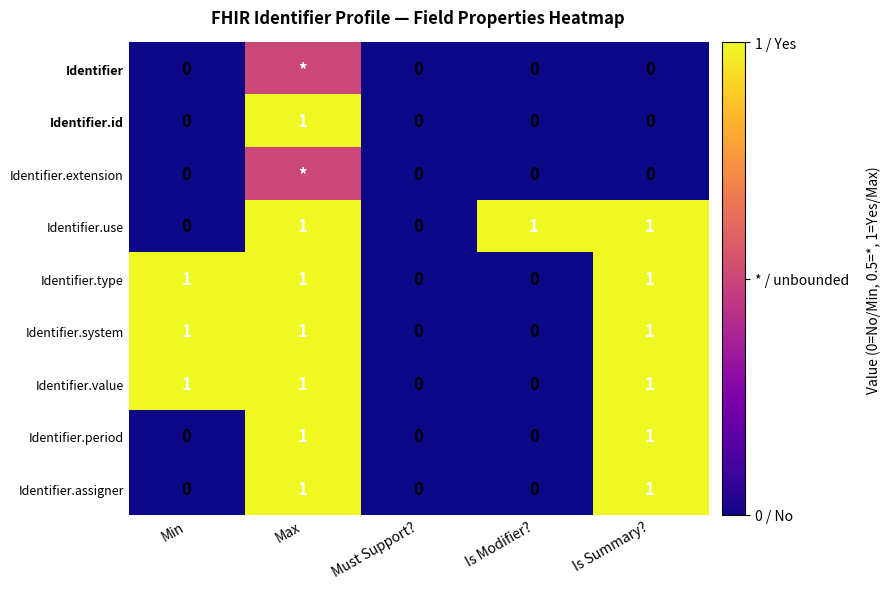

Is it true that Identifier.id equals 0.0 at Is Modifier??

True